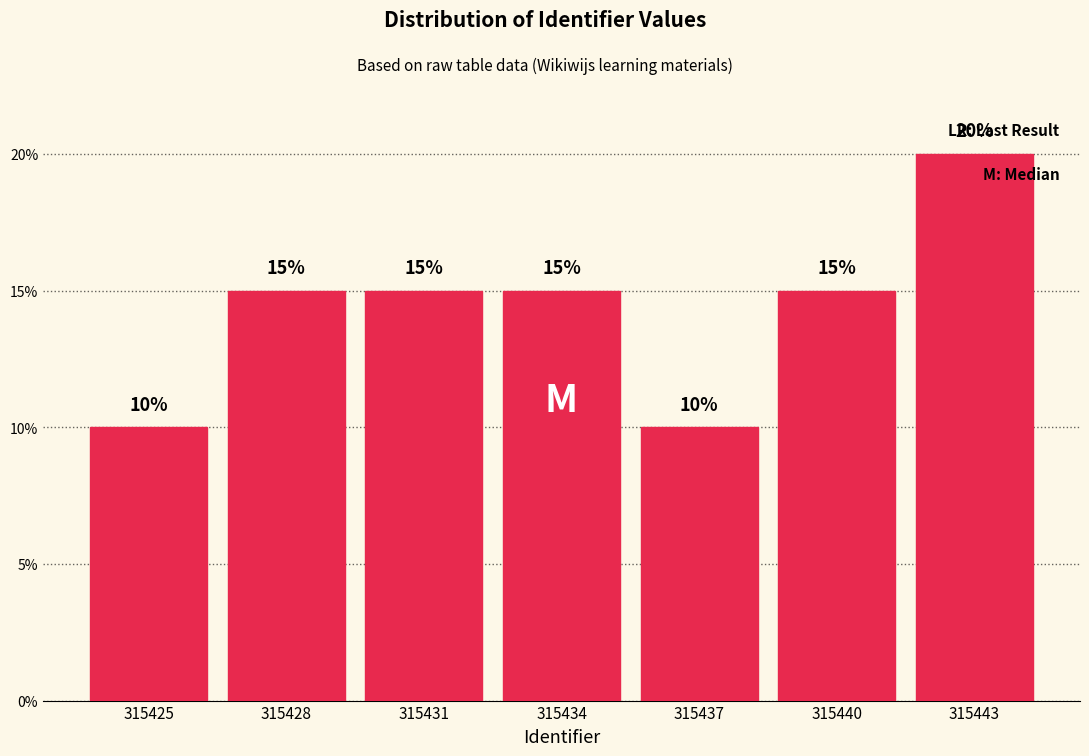

Reading left to right, extract all data points from this chart.

10	15	15	15	10	15	20